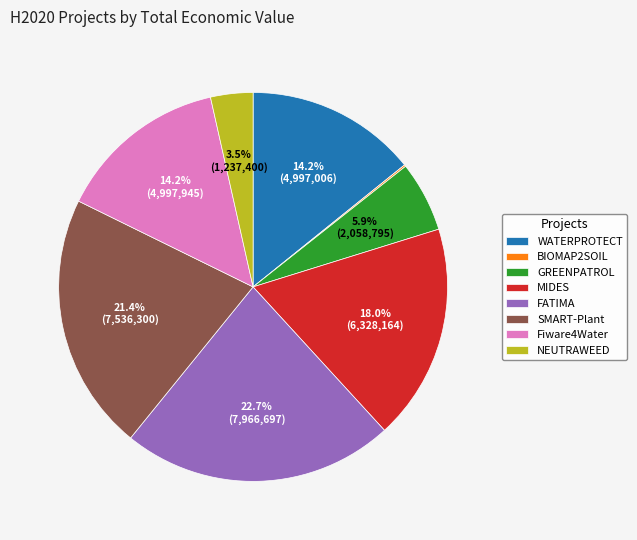

To the nearest percent, what is the difference between the NEUTRAWEED and SMART-Plant slice percentages?

18%